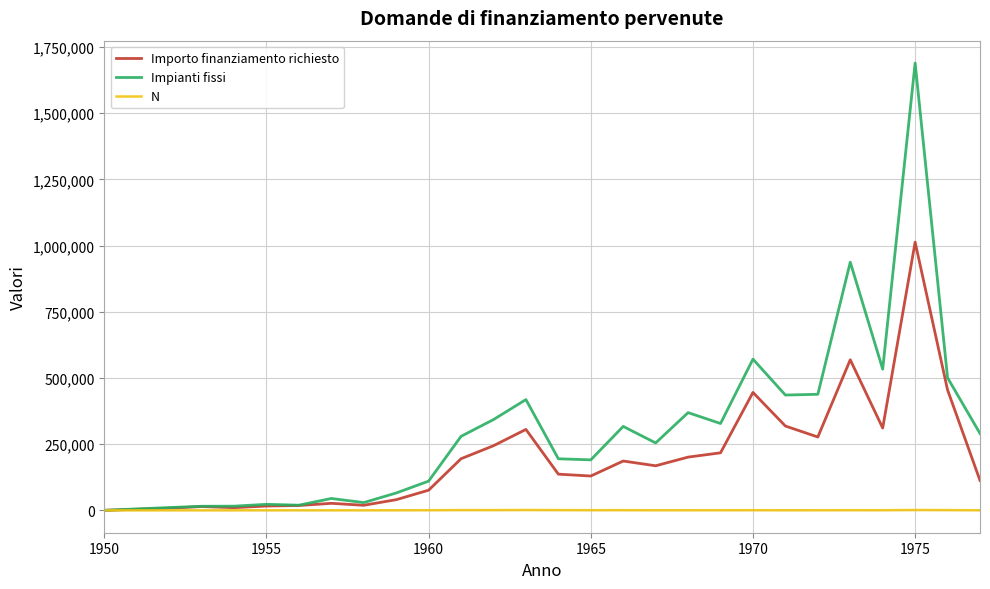

What is the minimum value for Impianti fissi?

135